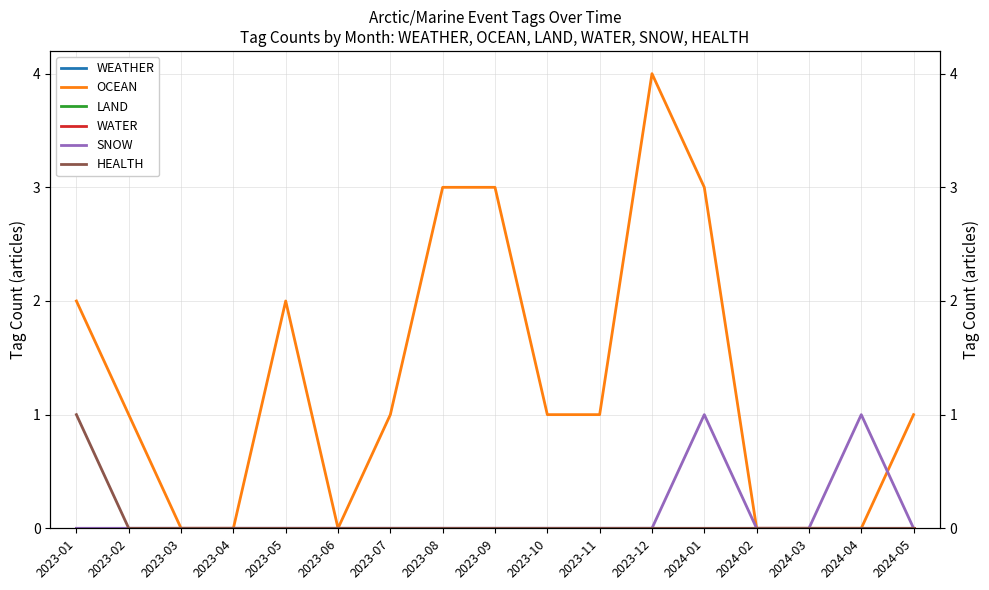

What is the maximum value shown in the chart?

4